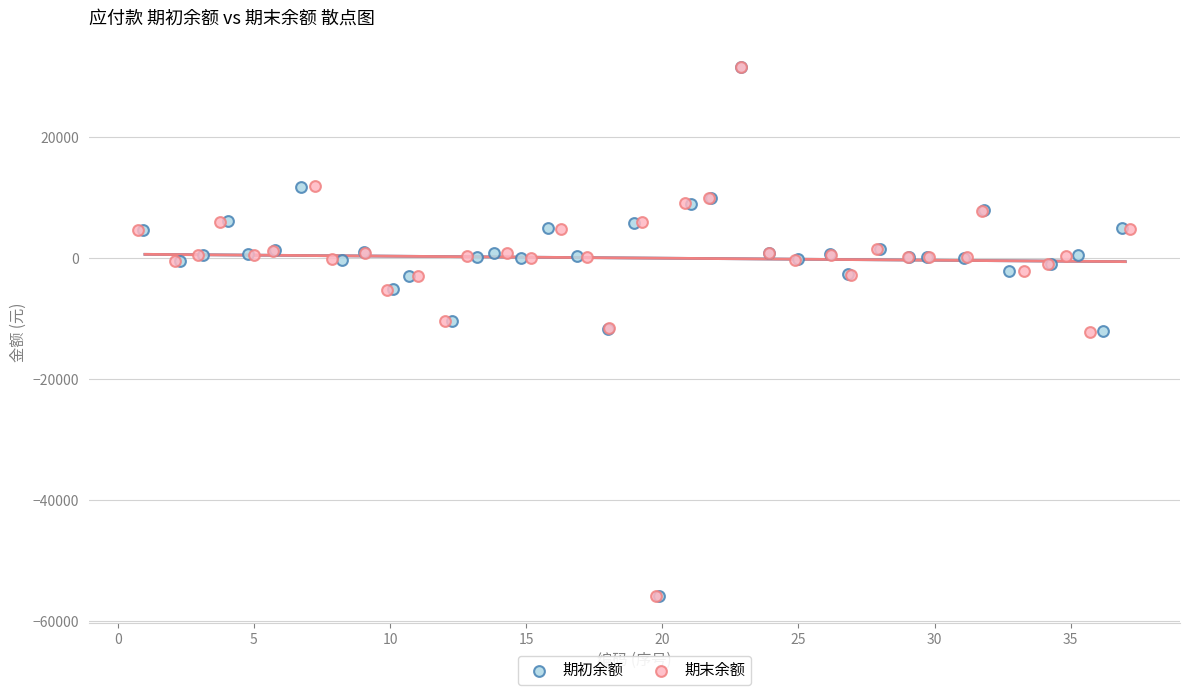

Which series has the widest spread of Y values?

期初余额